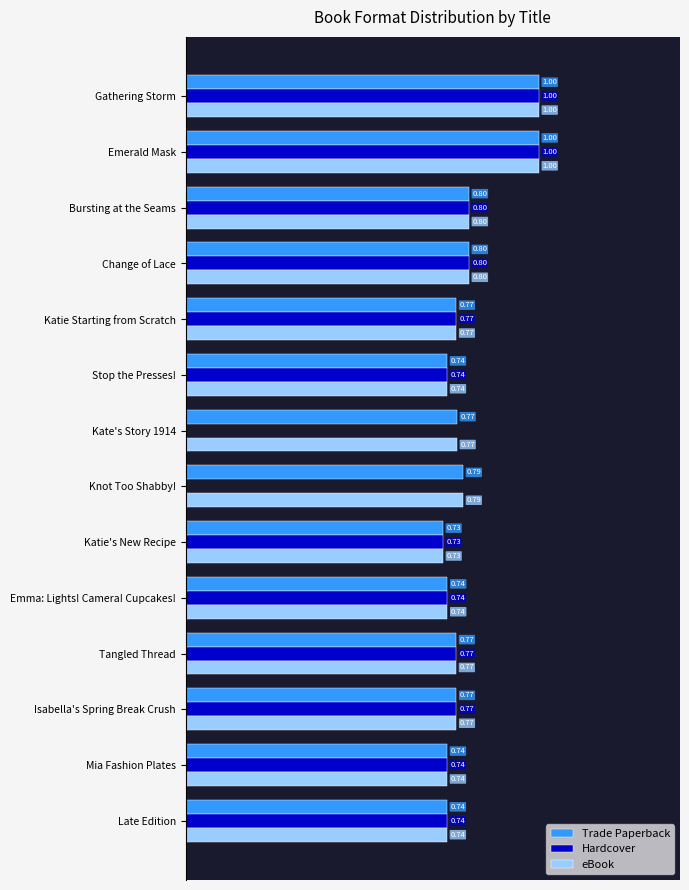

Where is eBook nearest to the value 0?

Katie's New Recipe